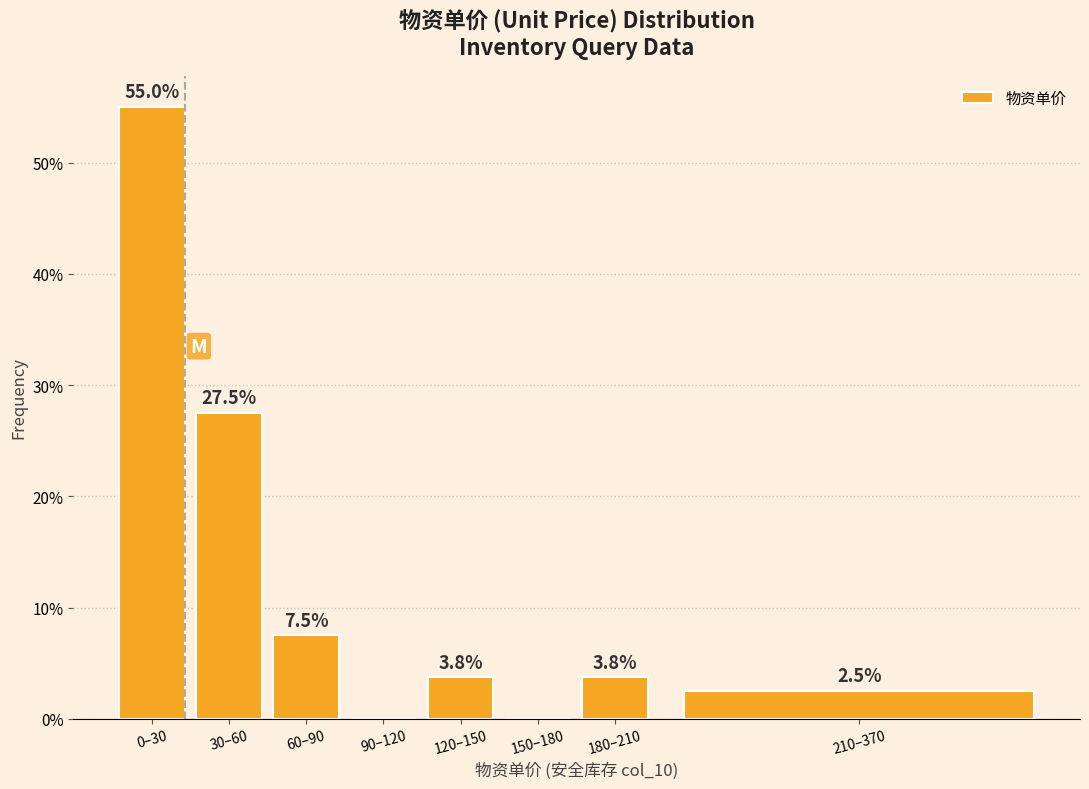

Reading right to left, transcribe all the data shown in this chart.

210–370=2.5	180–210=3.8	150–180=0.0	120–150=3.8	90–120=0.0	60–90=7.5	30–60=27.5	0–30=55.0